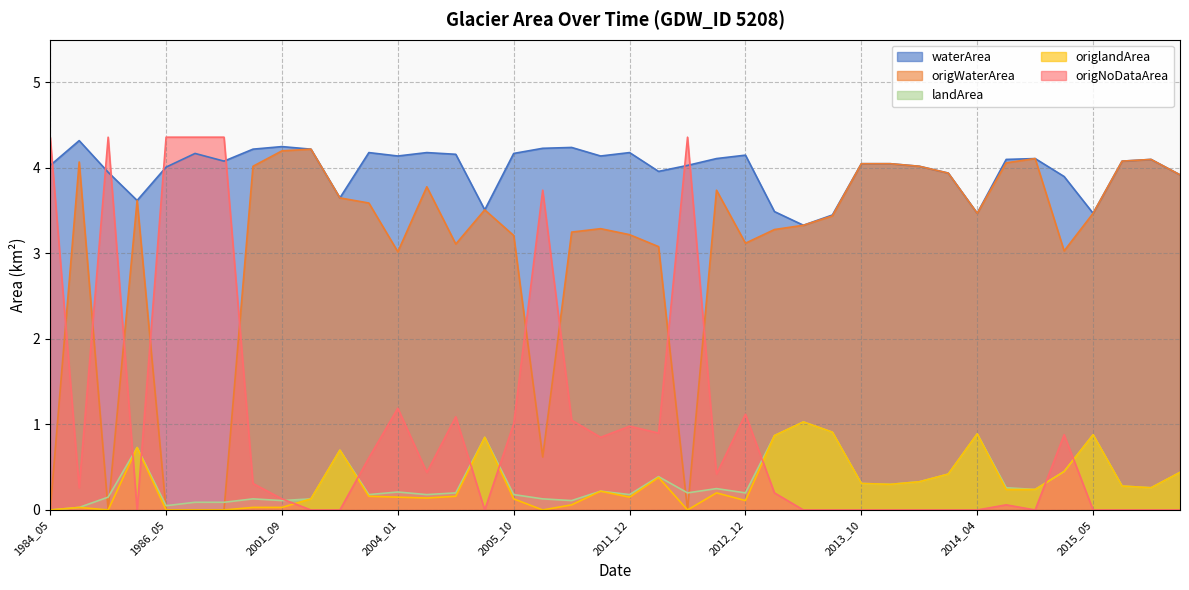

Which category has the lowest value in the origWaterArea series?

1984_05